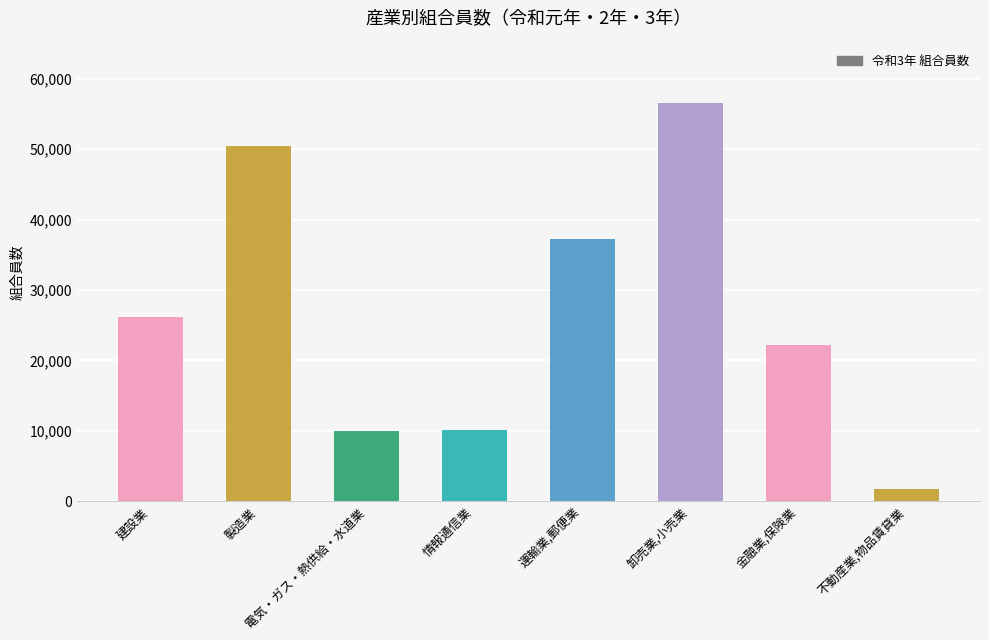

The chart shows a value of 10043 at 電気・ガス・熱供給・水道業. True or false?

True